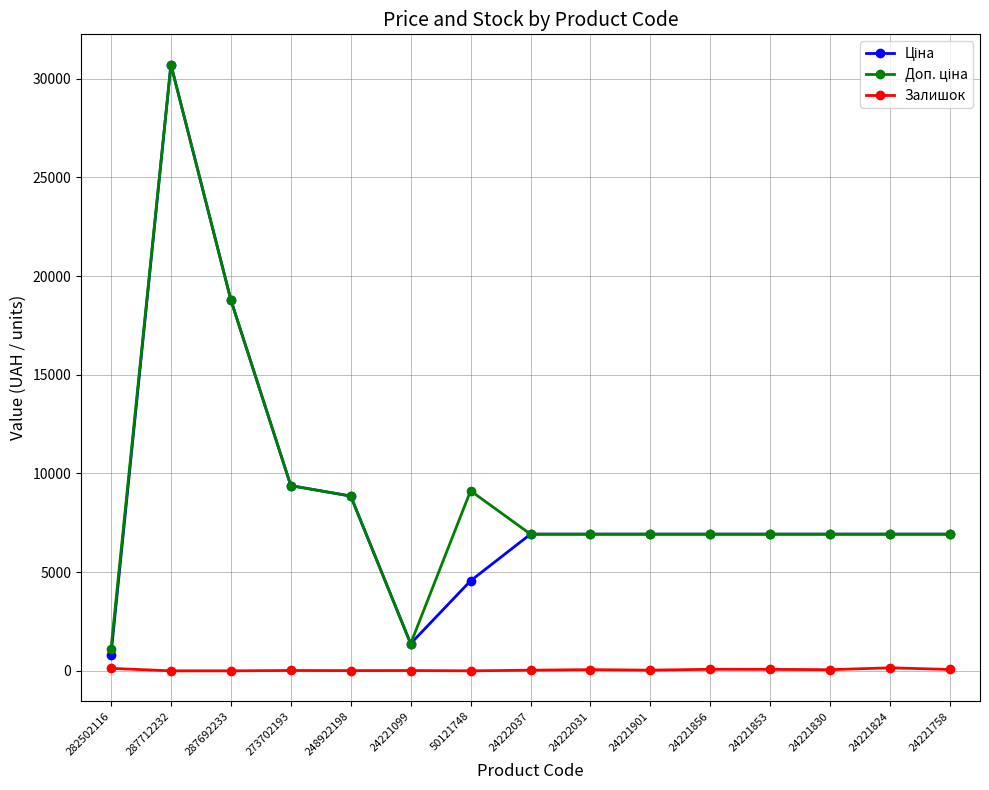

What is the maximum value shown in the chart?

30717.1